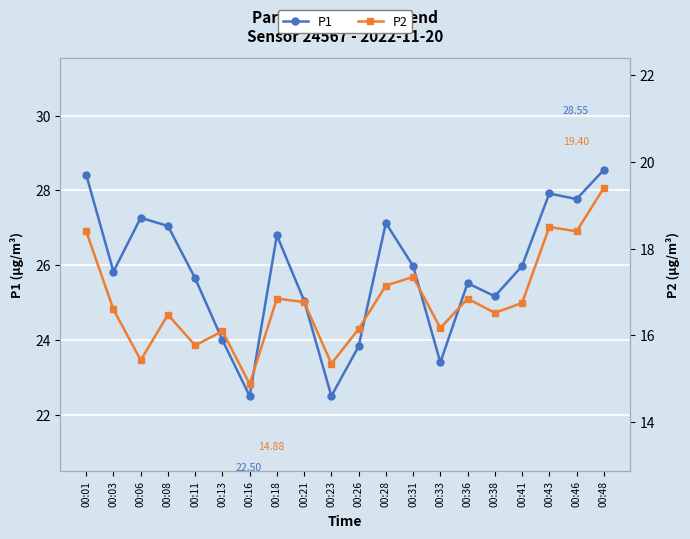

How many categories are shown in the chart?

20